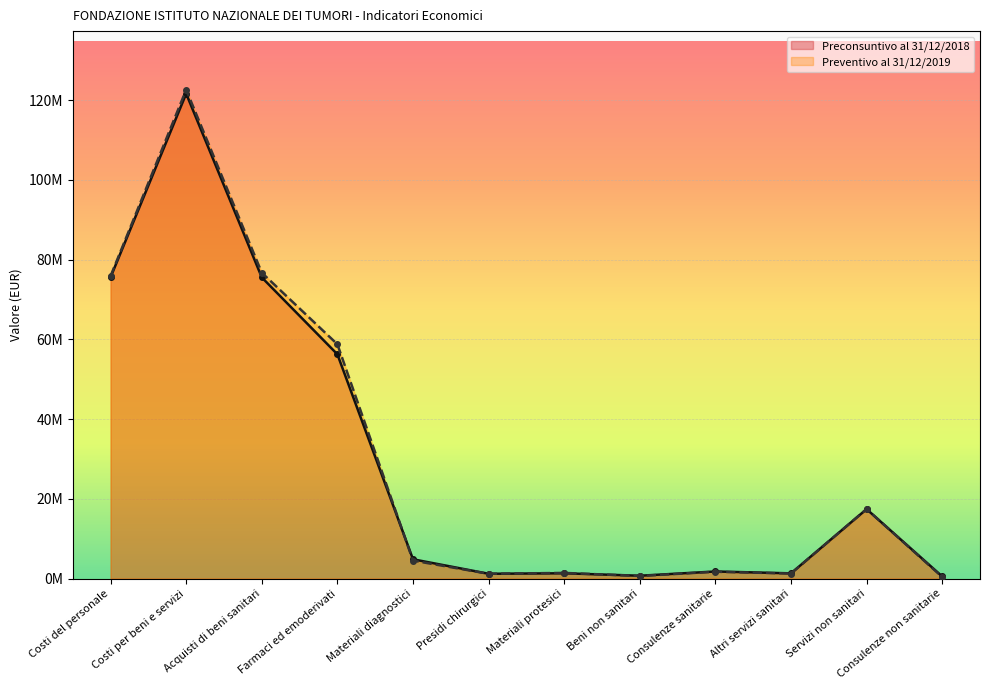

What is the value of the Preconsuntivo al 31/12/2018 point at the 7th from the left?

1330000